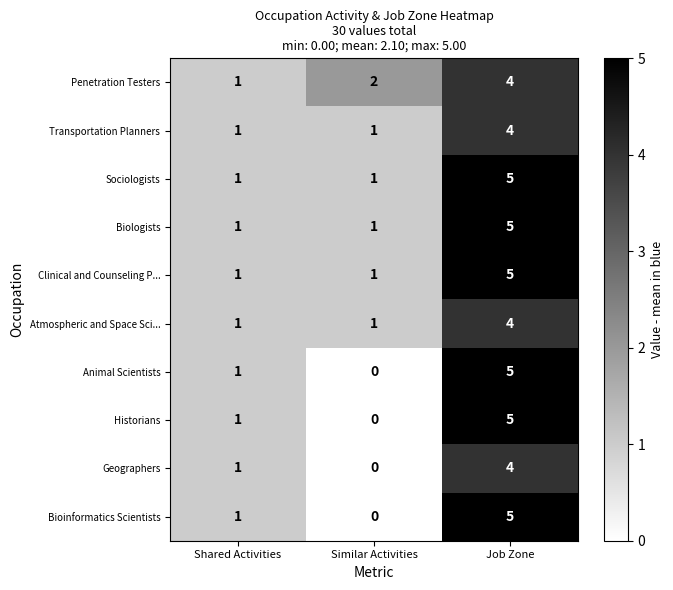

What is the maximum value shown in the chart?

5